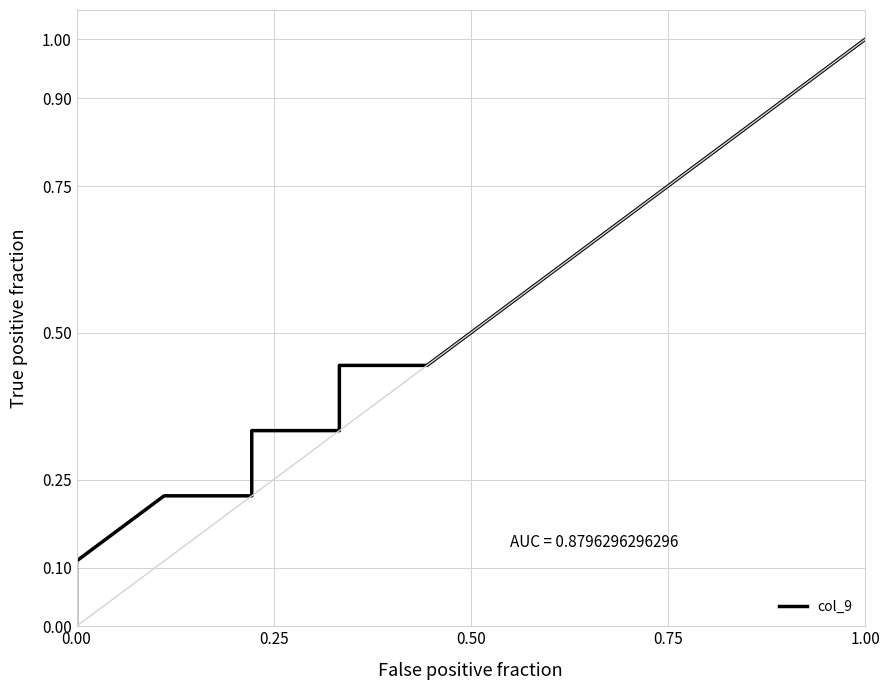

What is the sum of all values?

11.0